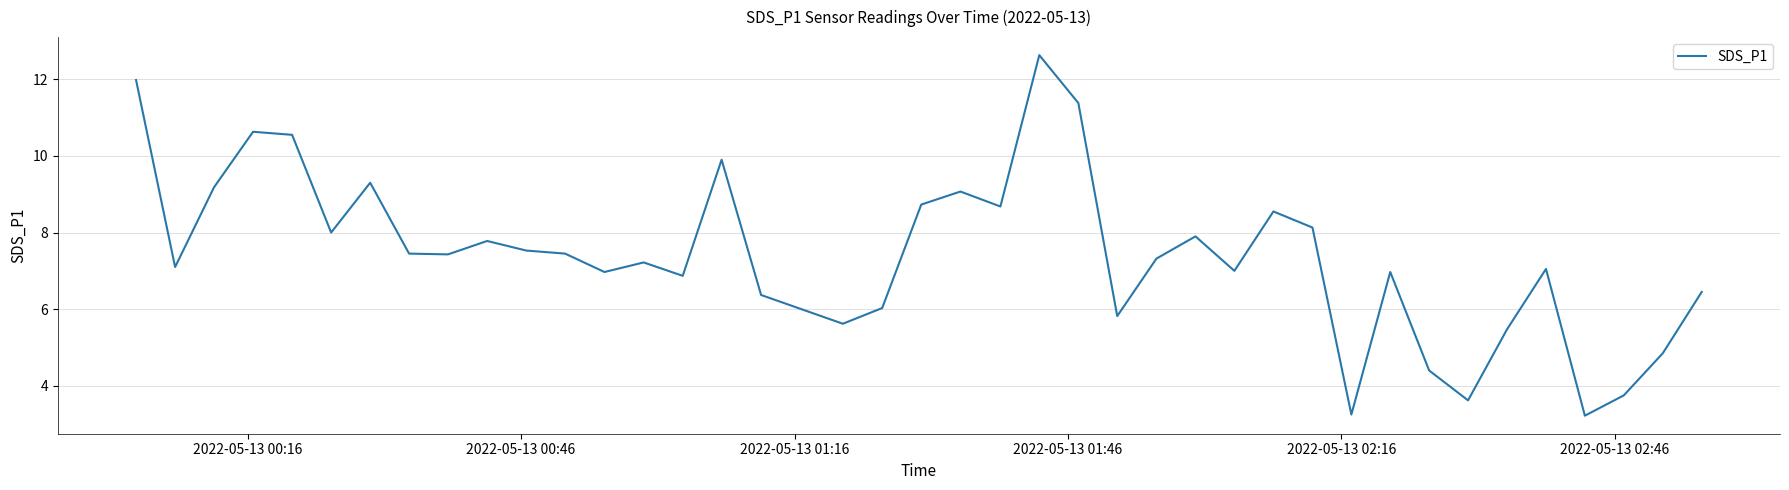

What is the maximum value shown in the chart?

12.6